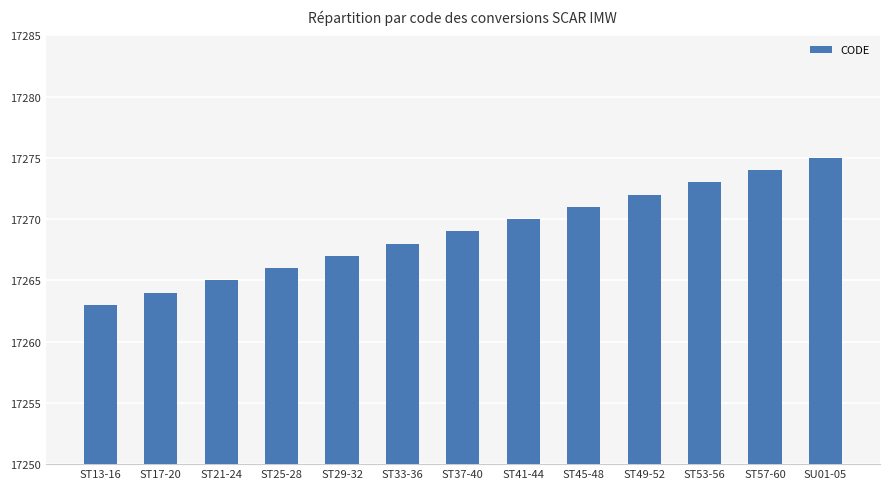

Rank the categories by value from lowest to highest.

ST13-16, ST17-20, ST21-24, ST25-28, ST29-32, ST33-36, ST37-40, ST41-44, ST45-48, ST49-52, ST53-56, ST57-60, SU01-05